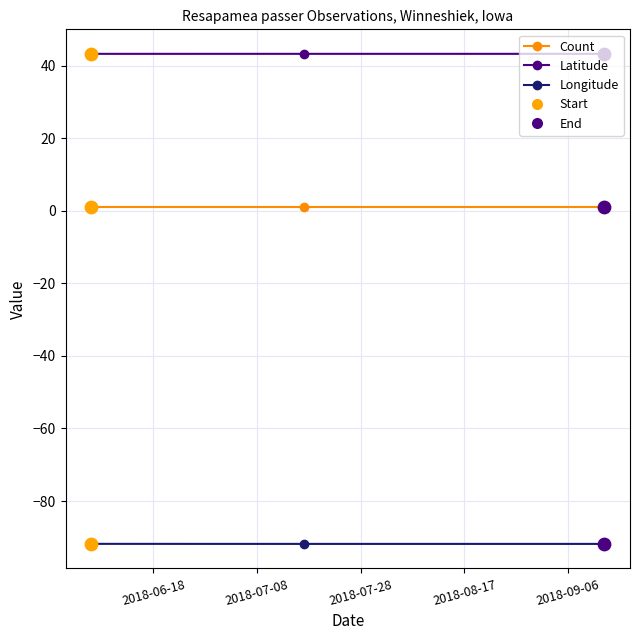

Which series has the largest total across all categories?

Latitude